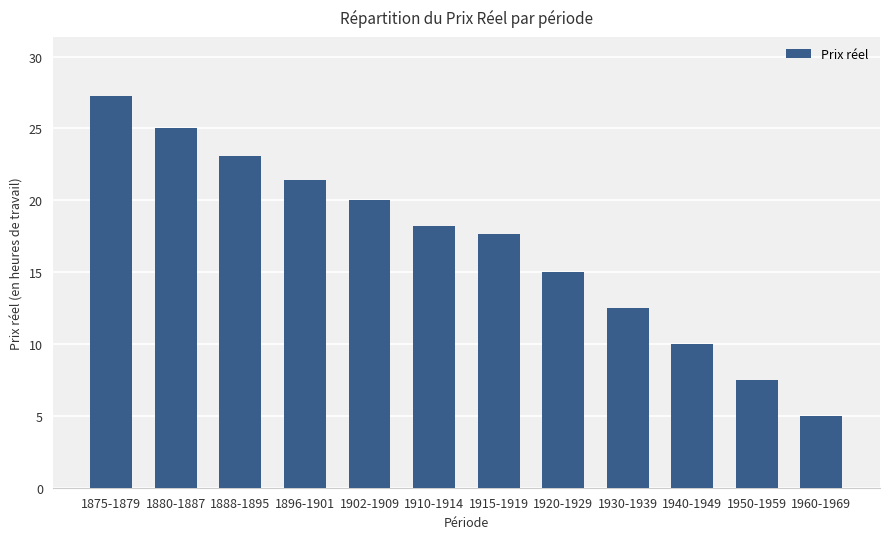

How many values are below 18?

6